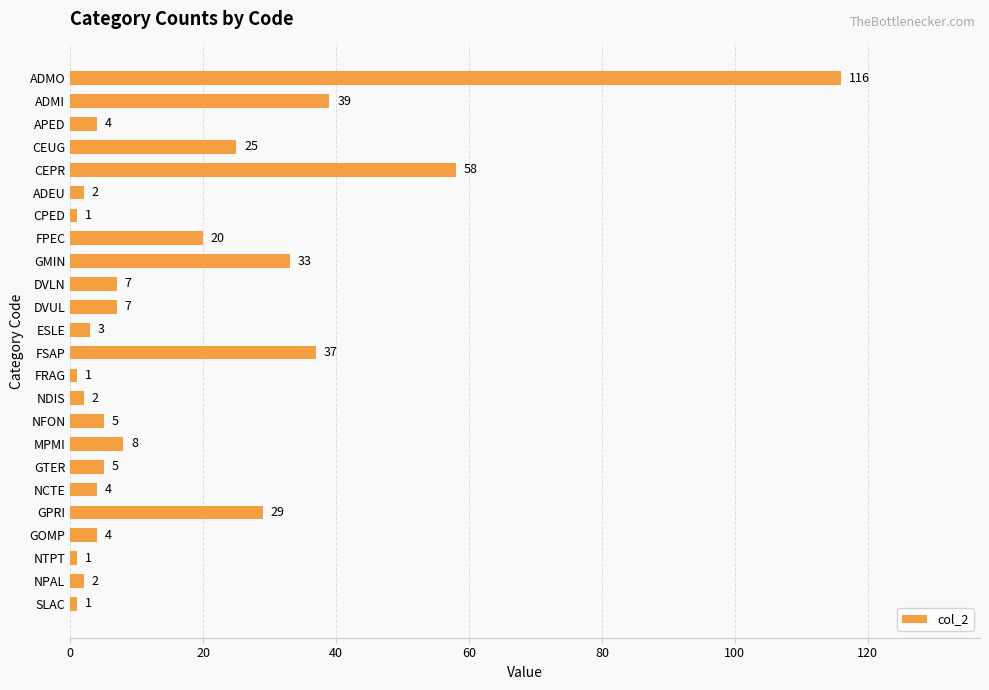

What is the maximum value shown in the chart?

116